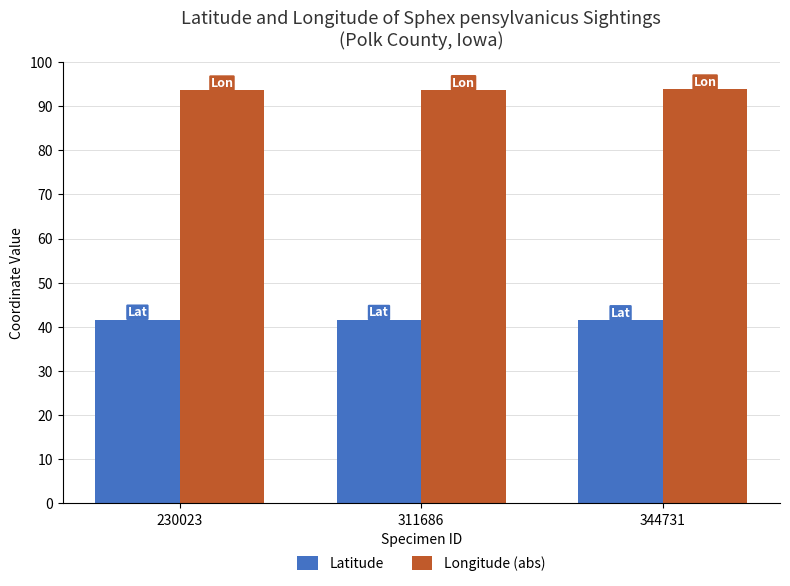

What is the difference between the maximum and second lowest values in the Latitude series?

0.1